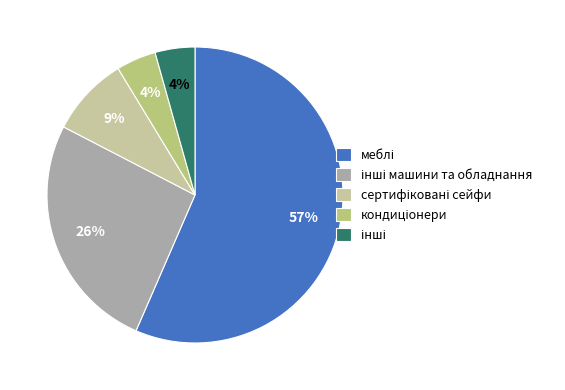

To the nearest percent, what is the average slice percentage?

20%